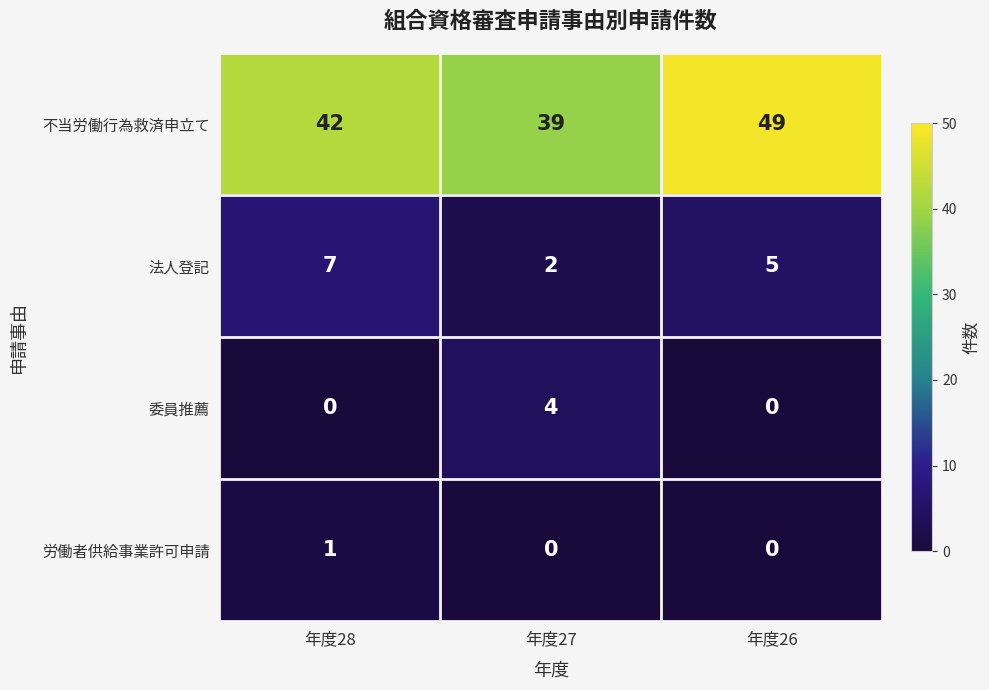

Count the 委員推薦 values in the range 0 to 4.

3